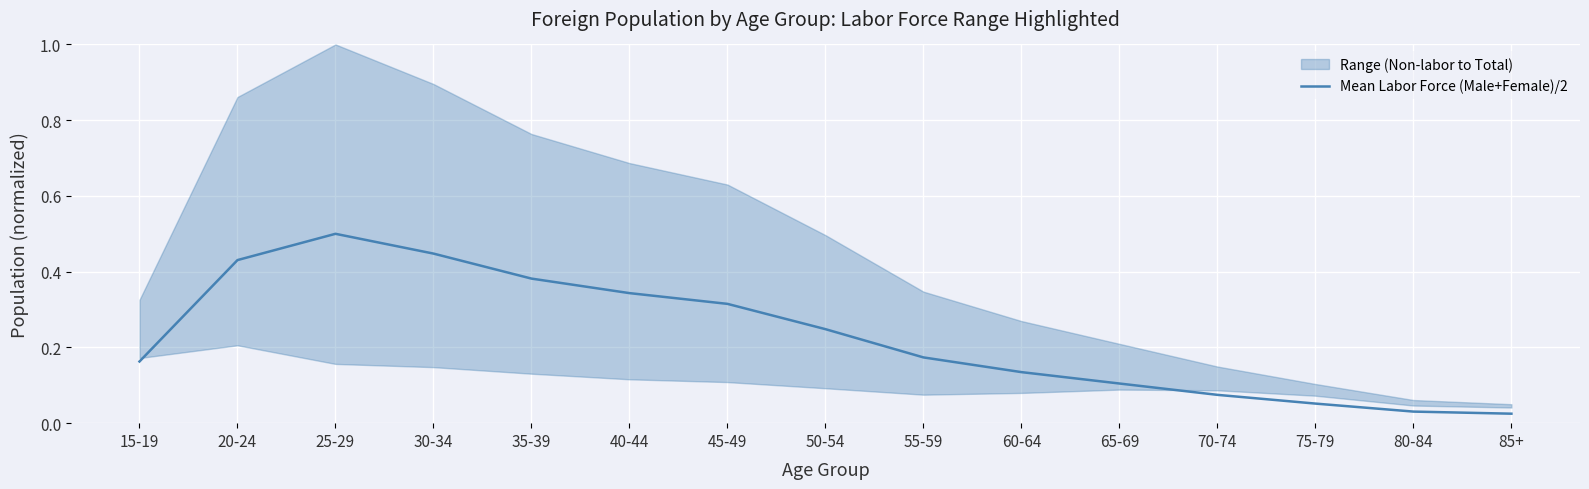

List the labels in order of value, largest first.

25-29, 30-34, 20-24, 35-39, 40-44, 45-49, 50-54, 55-59, 15-19, 60-64, 65-69, 70-74, 75-79, 80-84, 85+